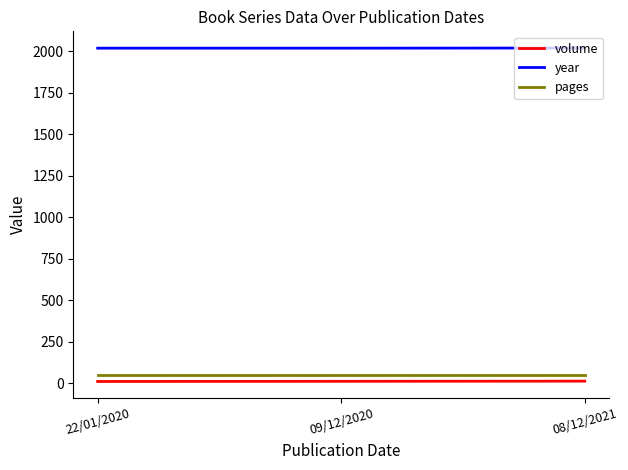

What is the greatest value displayed?

2021